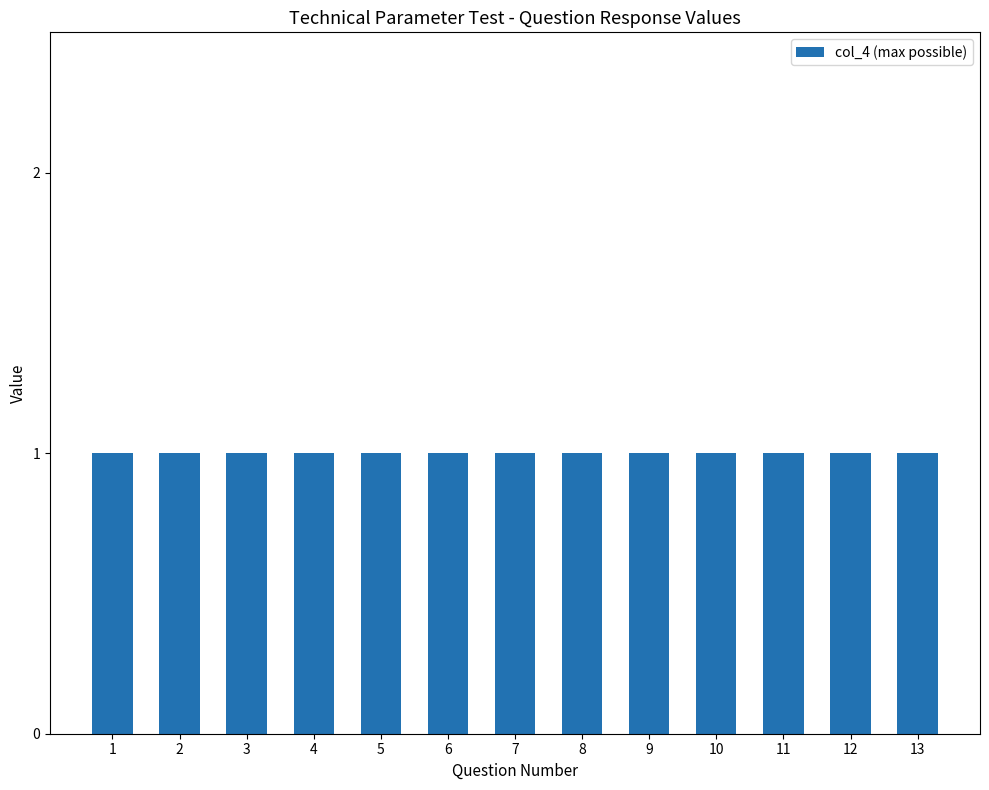

Where is the data nearest to the value 0?

1